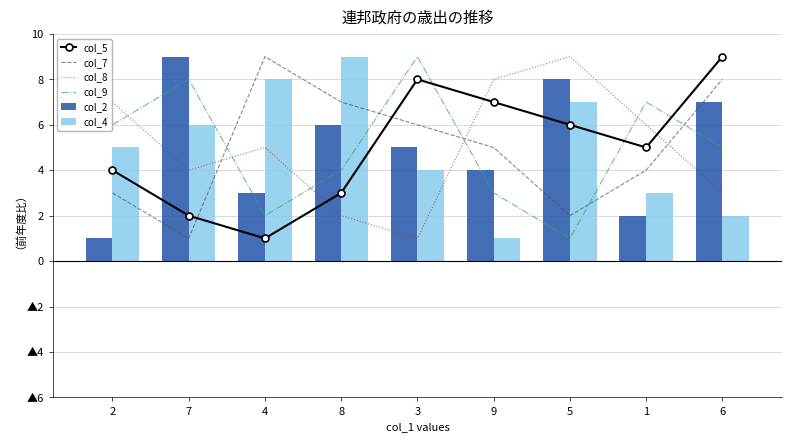

Between 6 and 8, which is larger?

6